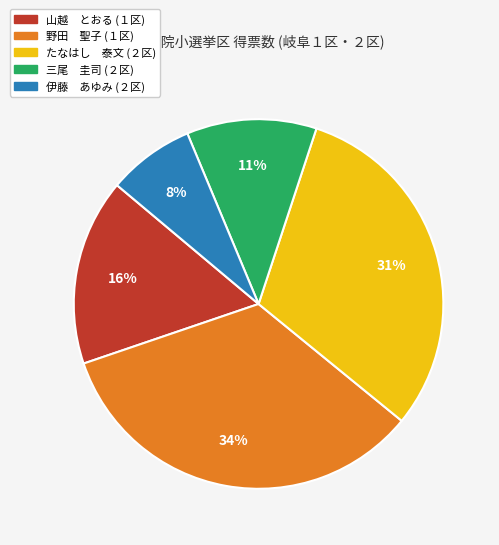

What is the smallest slice in the pie chart?

伊藤 あゆみ (２区)